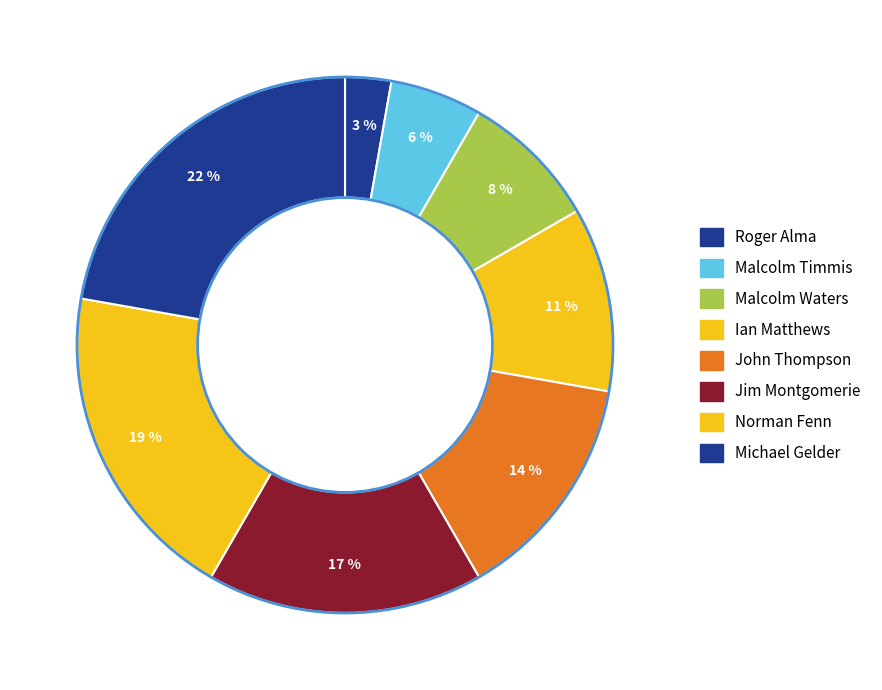

How many segments does this pie chart have?

8